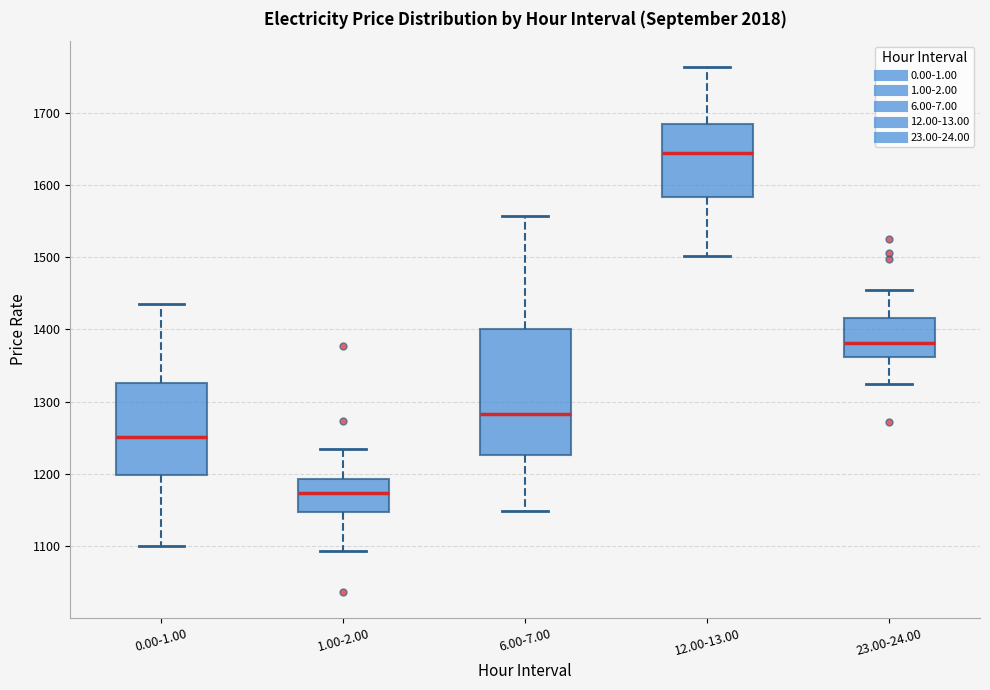

Reading left to right, read every box against the y-axis: the position of its median line, the range the box covers, and the ends of its whiskers. The values are not printed on the chart, so give them approximately, as read against the axis.

0.00-1.00: median 1250, box 1200 to 1330, whiskers 1100 to 1440
1.00-2.00: median 1170, box 1150 to 1190, whiskers 1090 to 1230
6.00-7.00: median 1280, box 1230 to 1400, whiskers 1150 to 1560
12.00-13.00: median 1640, box 1580 to 1680, whiskers 1500 to 1760
23.00-24.00: median 1380, box 1360 to 1420, whiskers 1320 to 1450